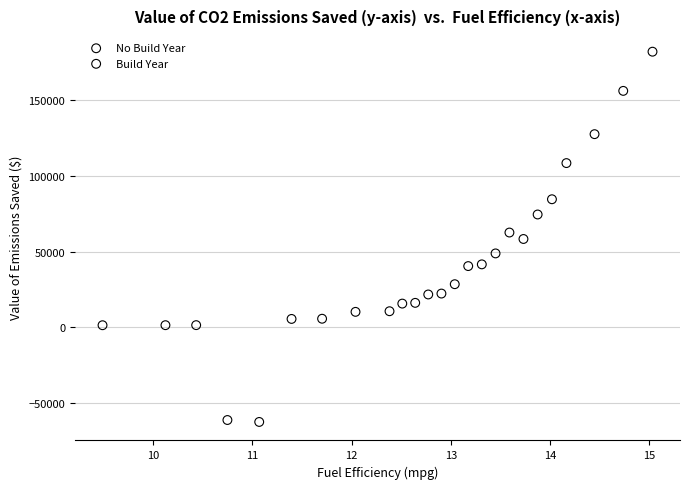

Which series contains the lowest Y value?

No Build Year